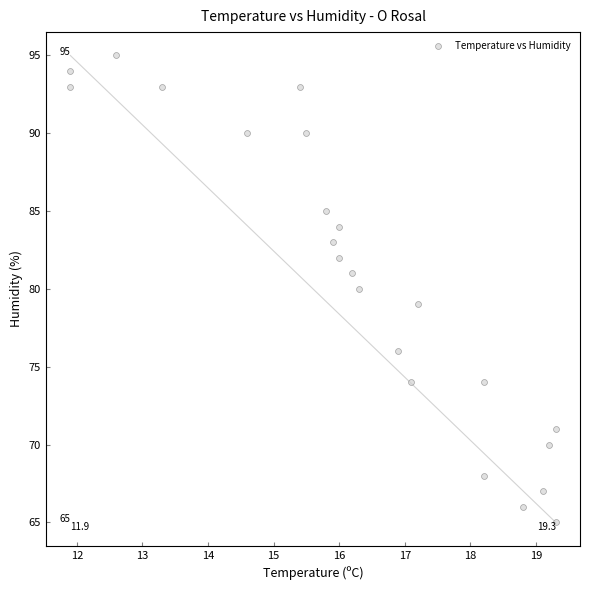

What is the range of Y values (max minus min)?

30